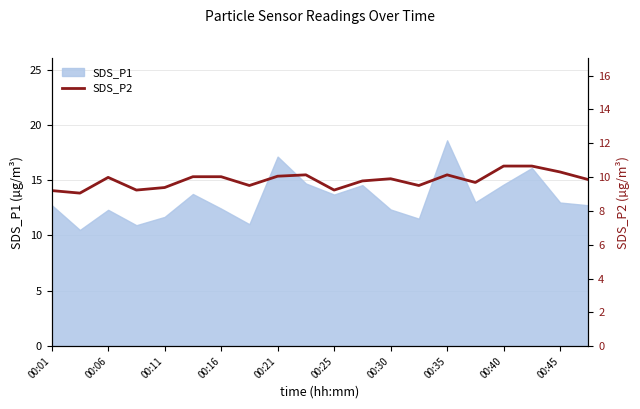

The SDS_P1 series shows 17.1 at 00:21. True or false?

True